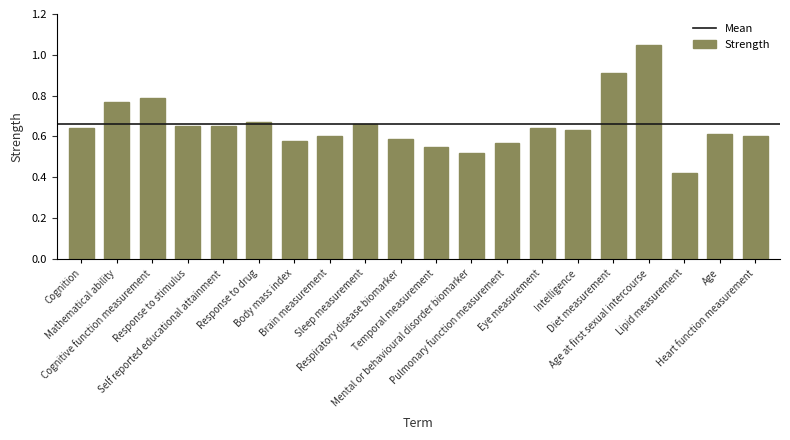

What is the value of the 16th bar from the left?

0.9